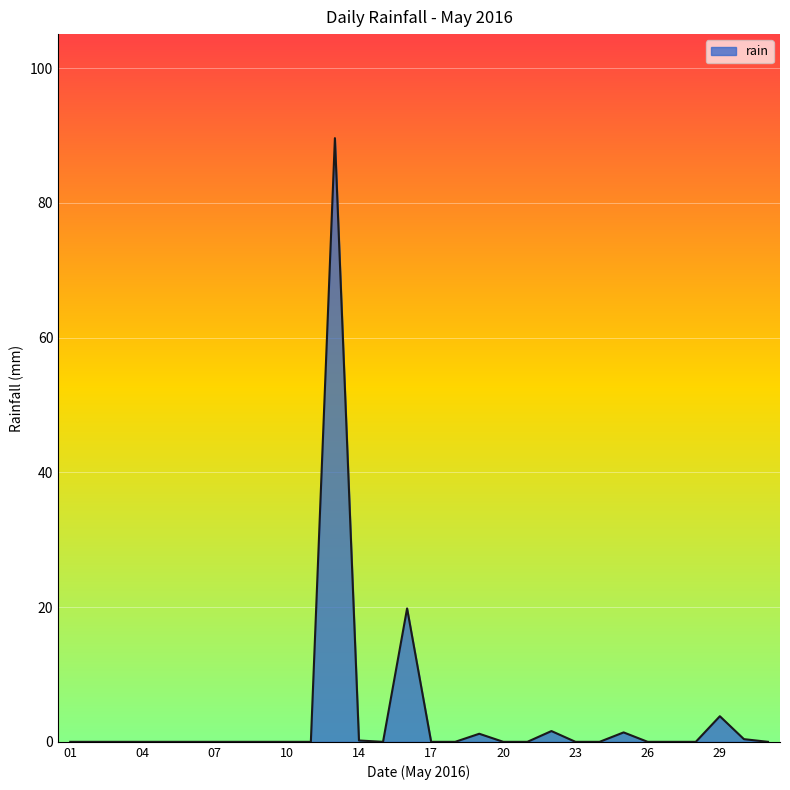

What is the difference between the maximum and minimum values?

89.6